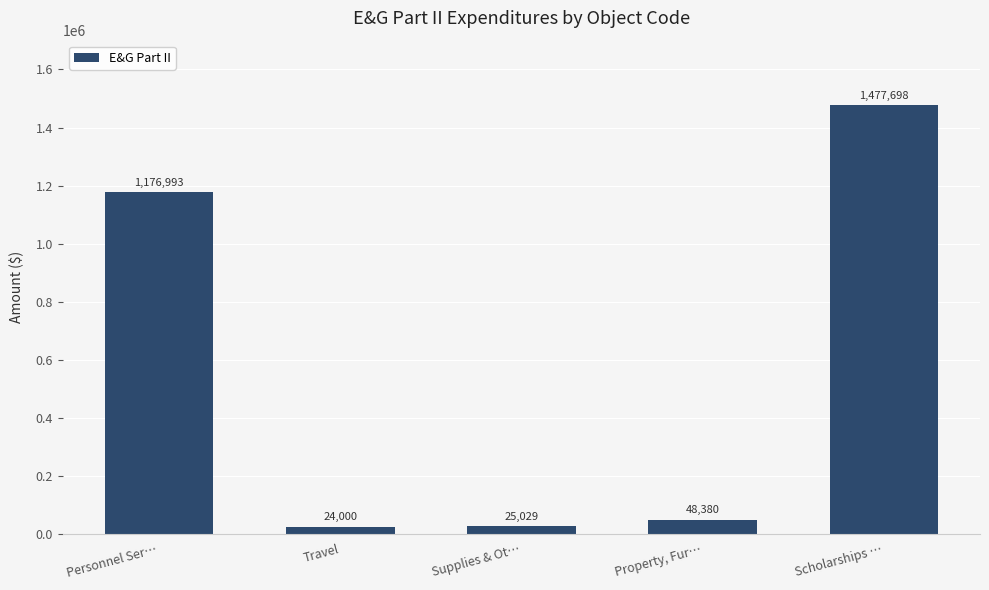

The value at Property, Fur… is 48380. True or false?

True